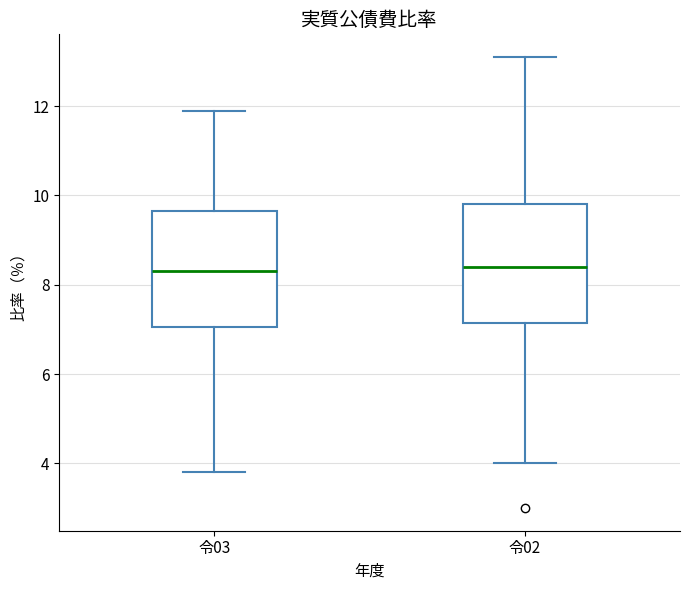

Reading left to right, read every box against the y-axis: the position of its median line, the range the box covers, and the ends of its whiskers. The values are not printed on the chart, so give them approximately, as read against the axis.

令03: median 8.4, box 7.0 to 9.6, whiskers 3.8 to 12.0
令02: median 8.4, box 7.2 to 9.8, whiskers 4.0 to 13.2